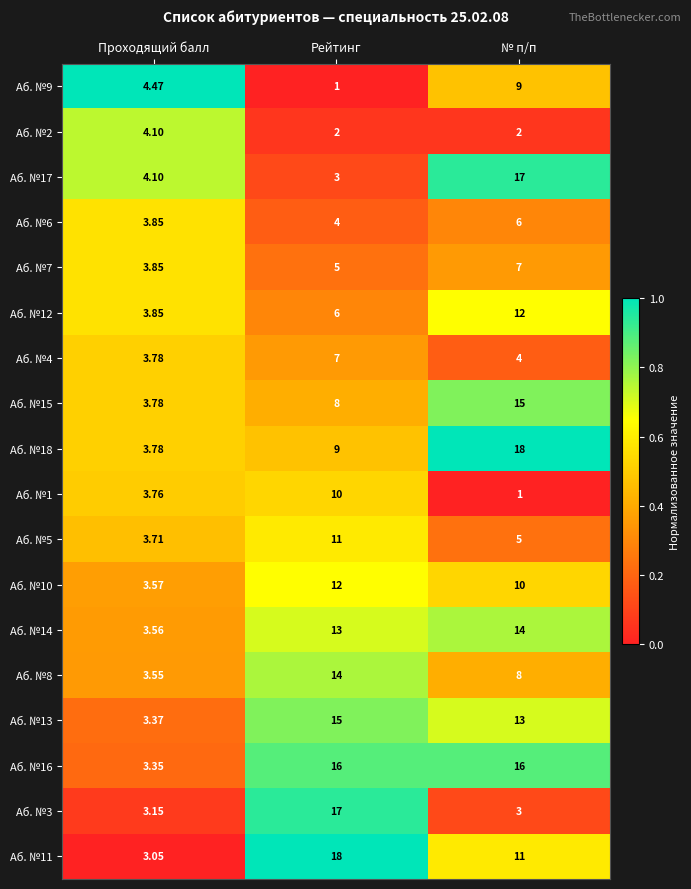

List the labels in order of Аб. №9 value, largest first.

№ п/п, Проходящий балл, Рейтинг